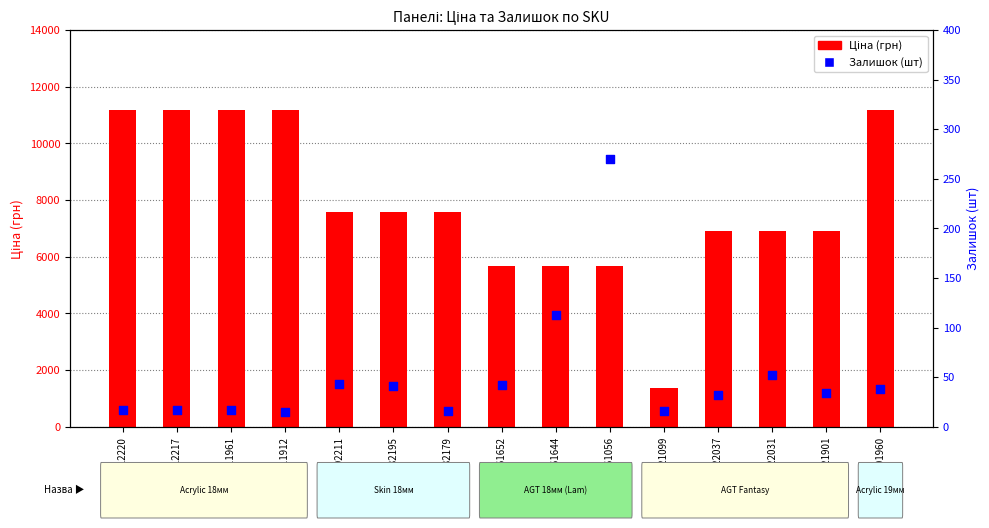

Which series has the largest total across all categories?

Ціна